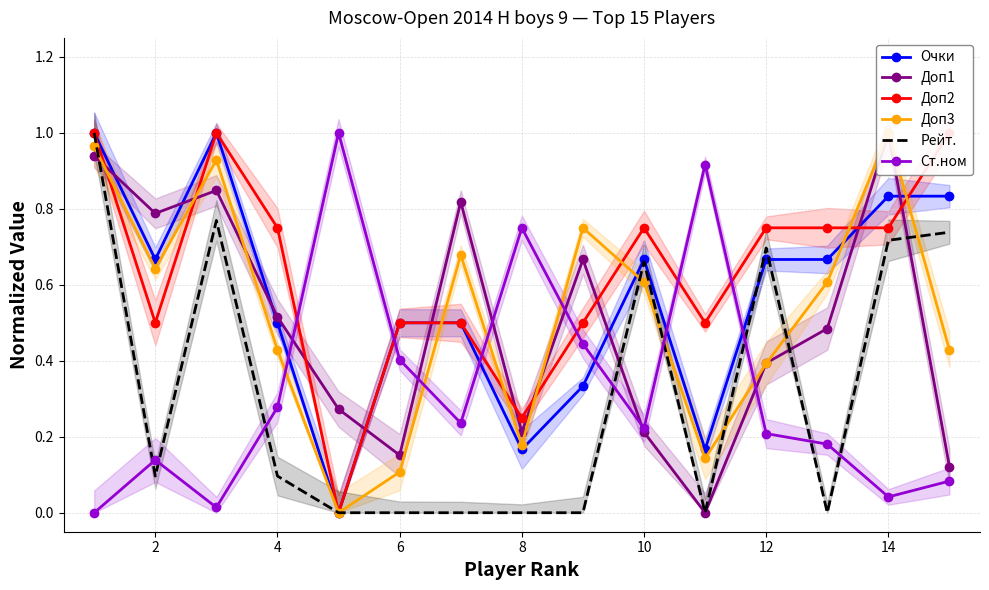

Between 4 and 12, which series saw the biggest shift?

Рейт.